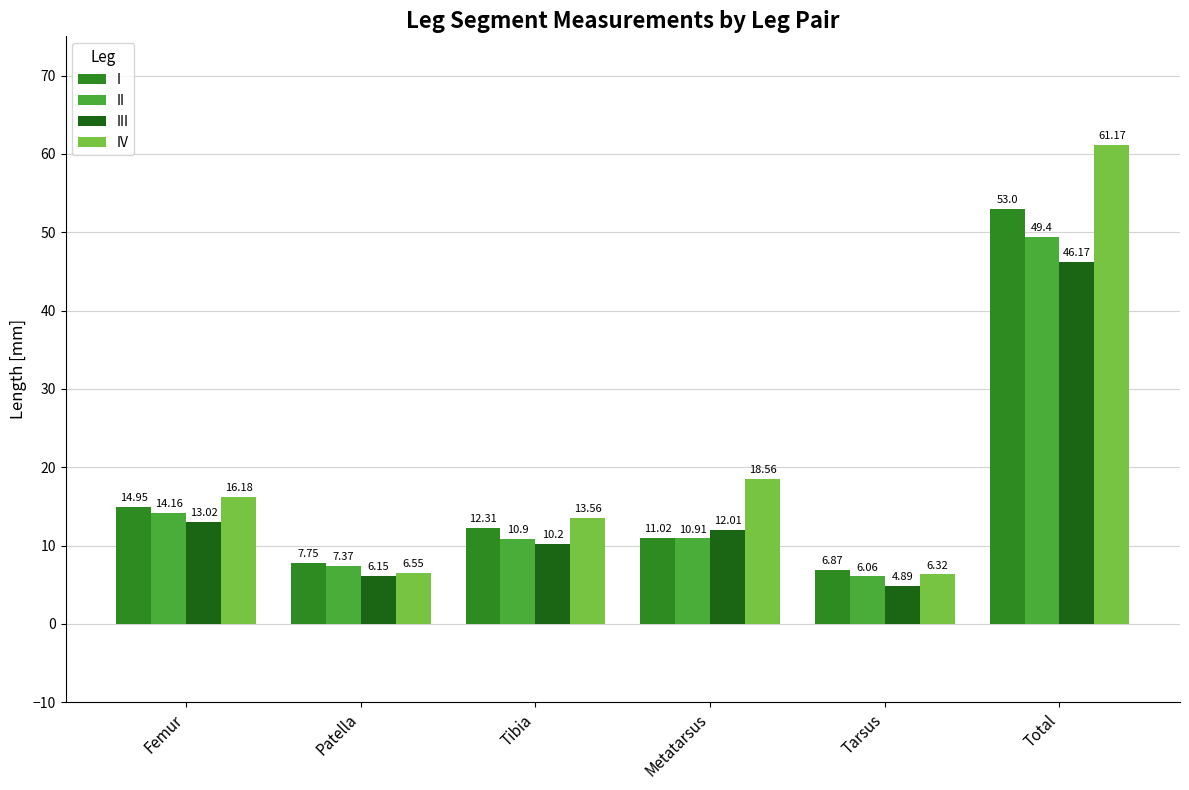

Which label corresponds to the smallest value in the chart?

Tarsus